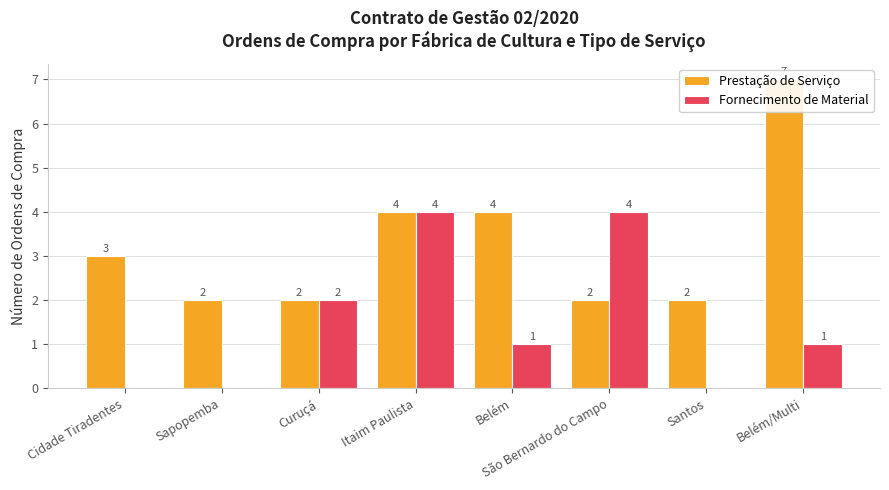

Are the bars grouped side by side (vs. stacked)?

Yes